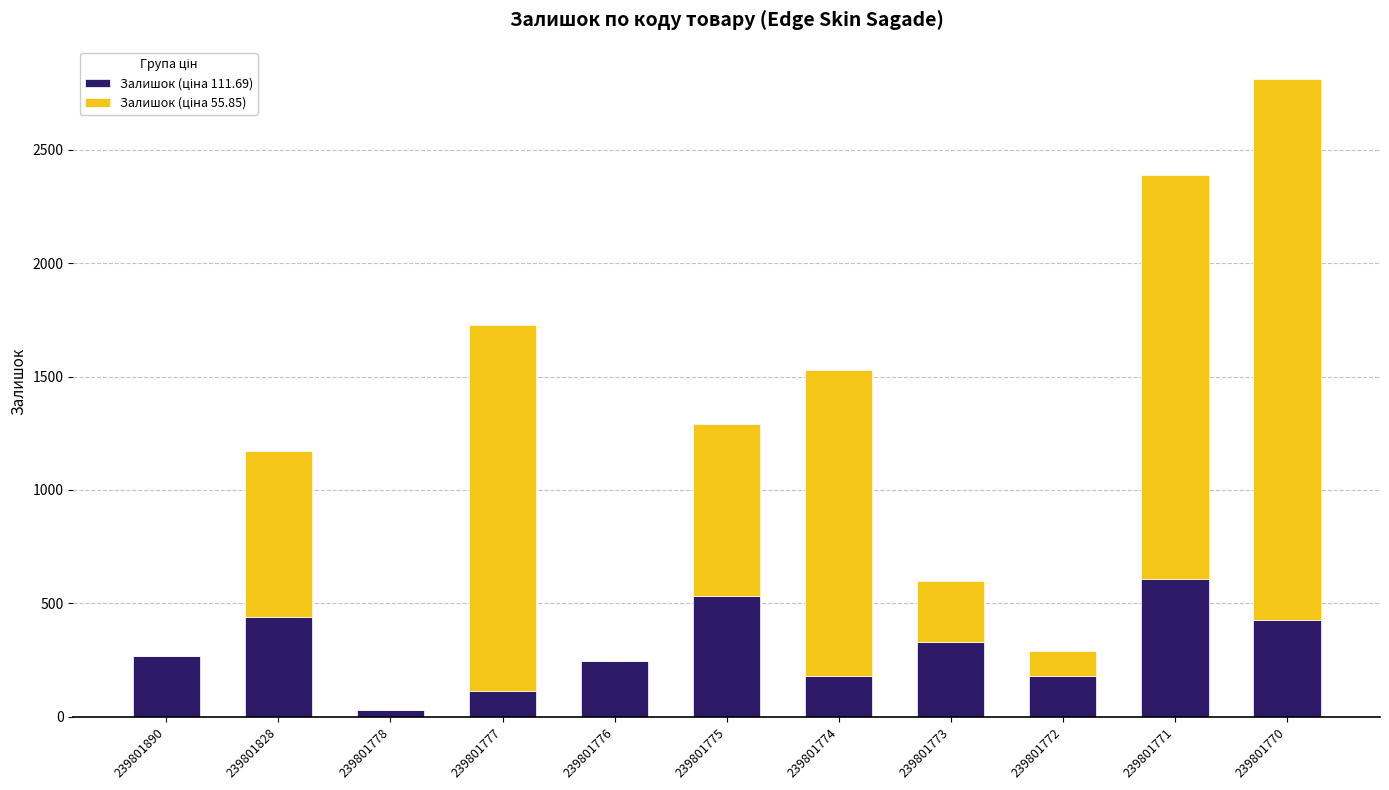

How many data points does each series have?

11